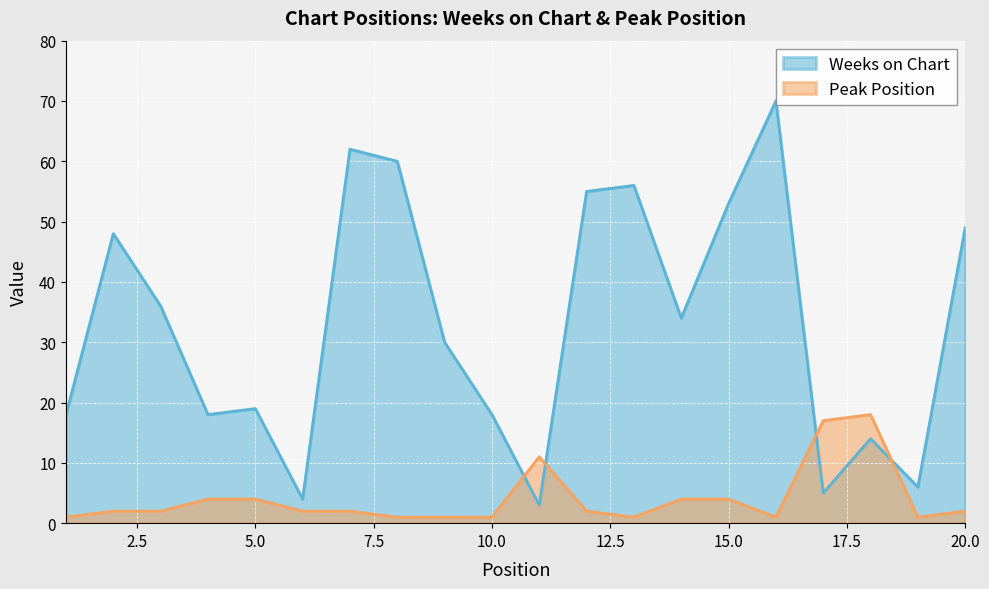

At which category does Weeks on Chart reach its first local valley?

4